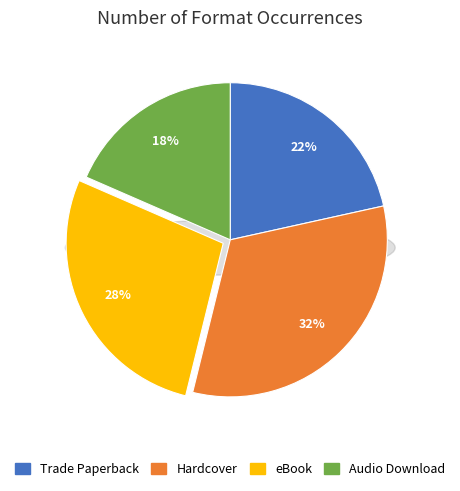

How much of the chart is everything except Hardcover?

67.7%